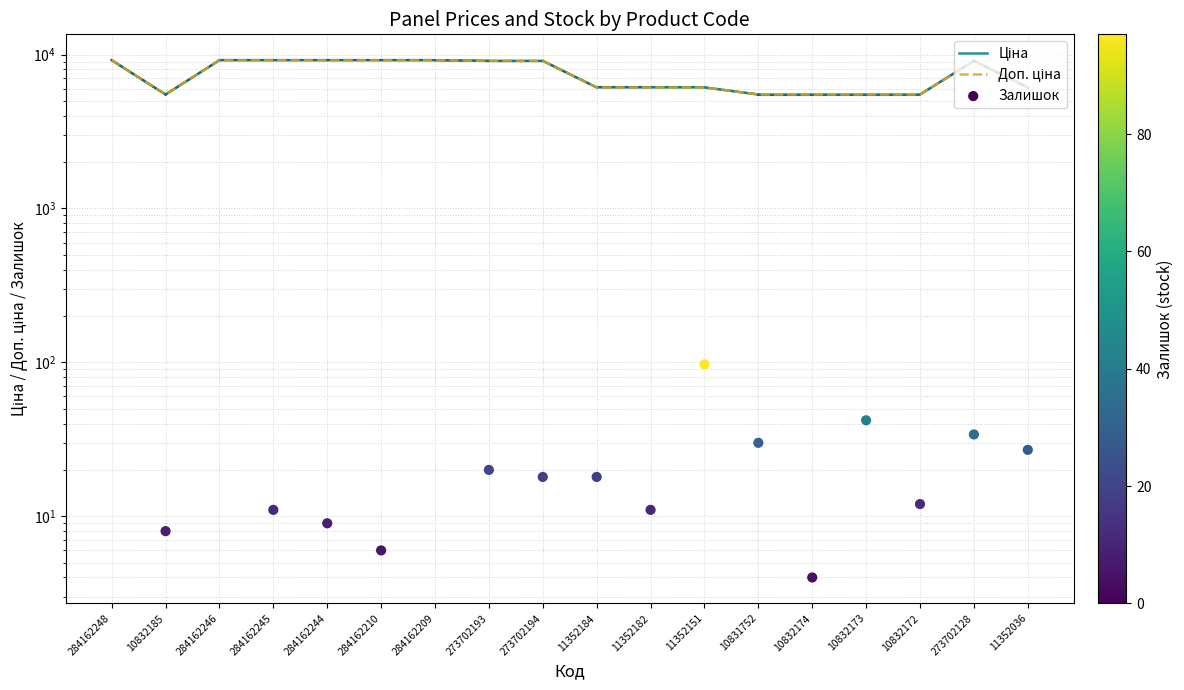

What are all the series names shown in the legend?

Ціна, Доп. ціна, Залишок